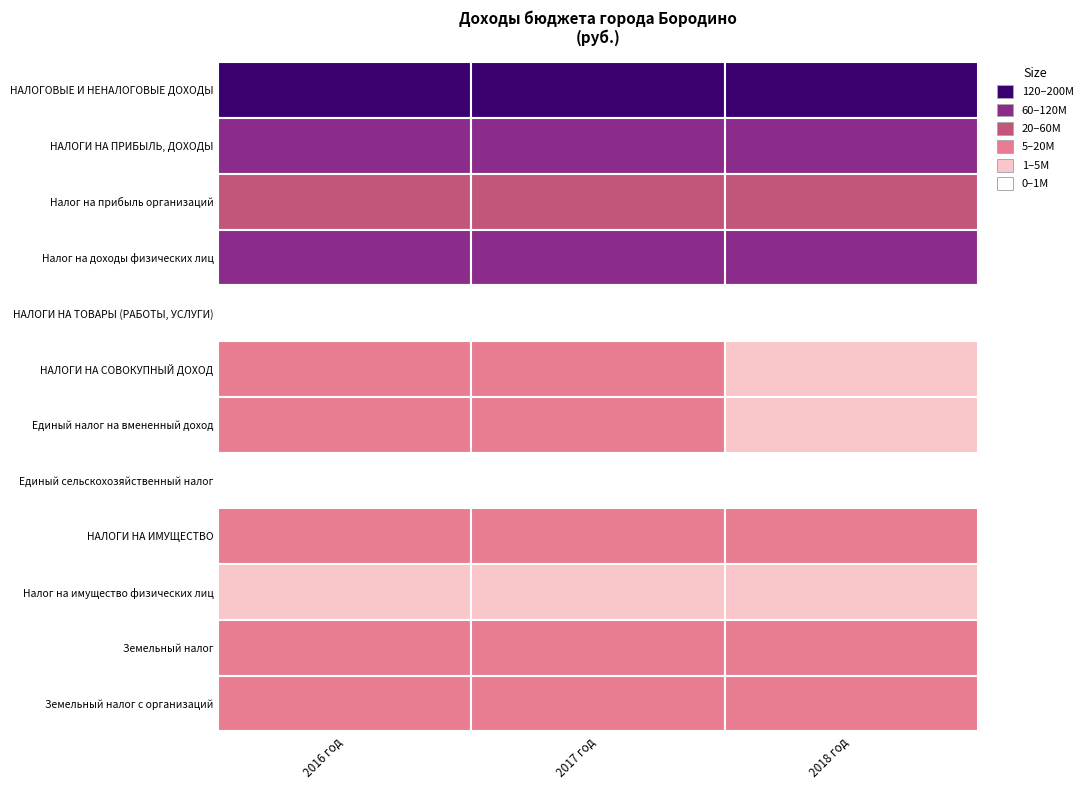

What is the average value of the НАЛОГОВЫЕ И НЕНАЛОГОВЫЕ ДОХОДЫ series?

174660134.8